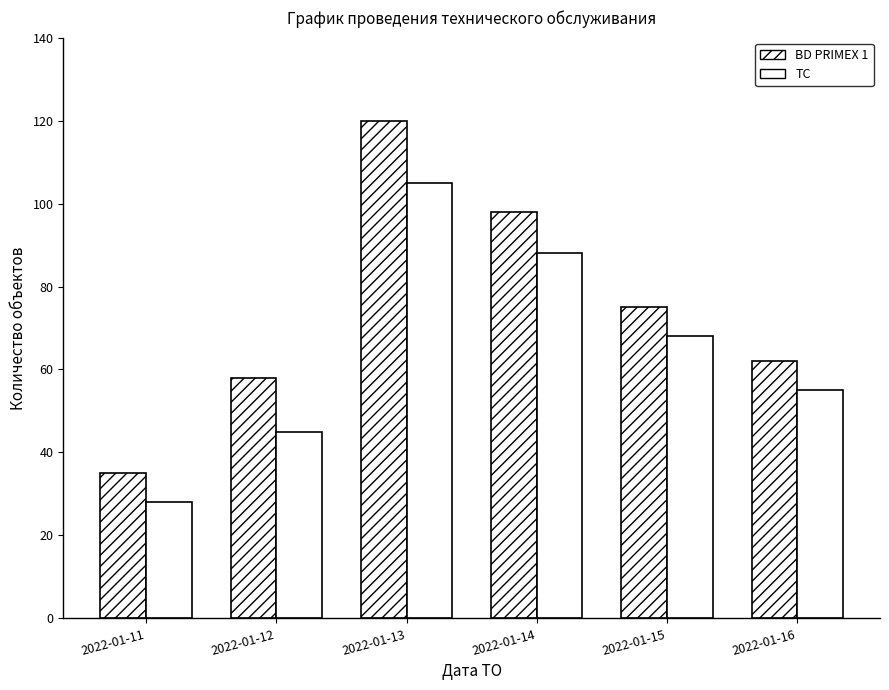

What is the difference between the maximum and minimum values in the TC series?

77